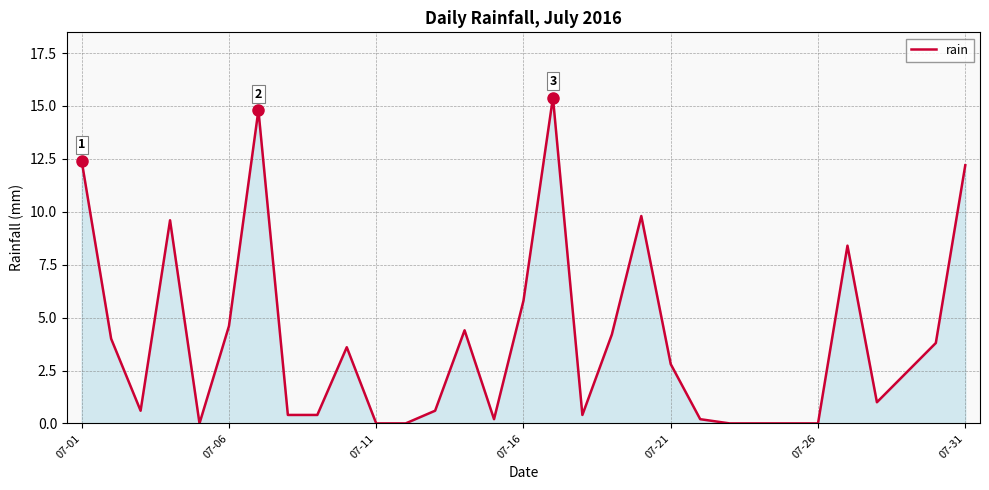

What is the difference between the maximum and minimum values?

15.4